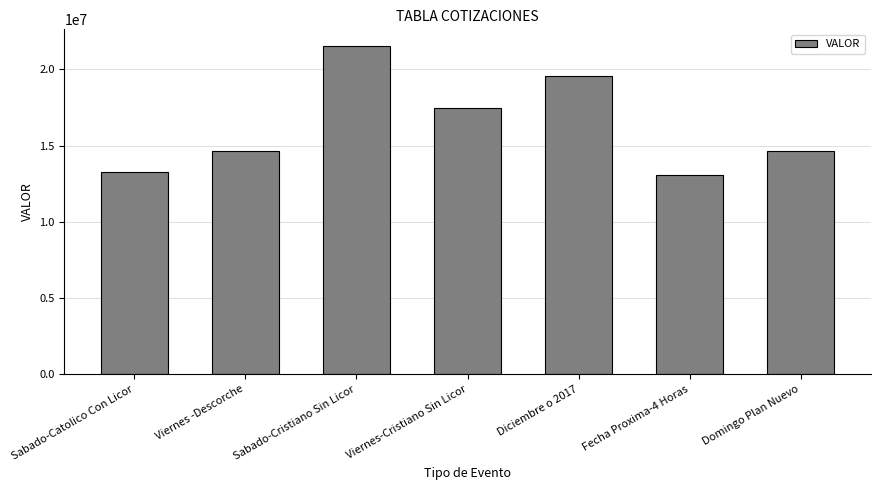

What is the change in value from Fecha Proxima-4 Horas to Domingo Plan Nuevo?

+1589700